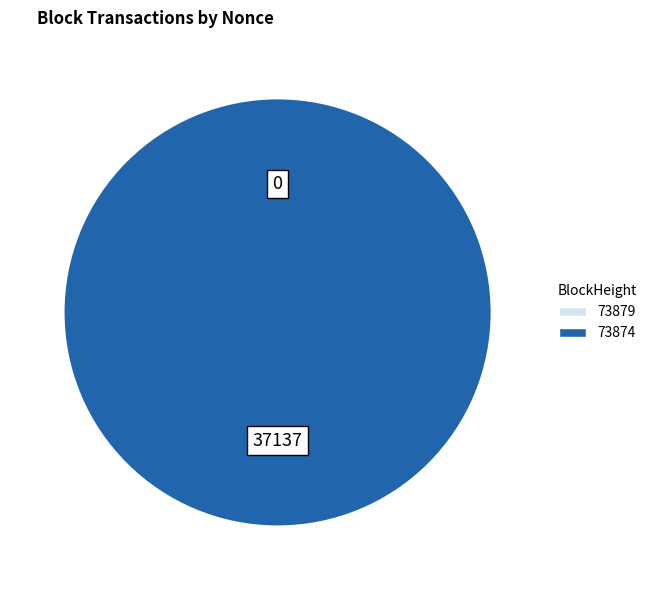

Which slice is the largest?

73874